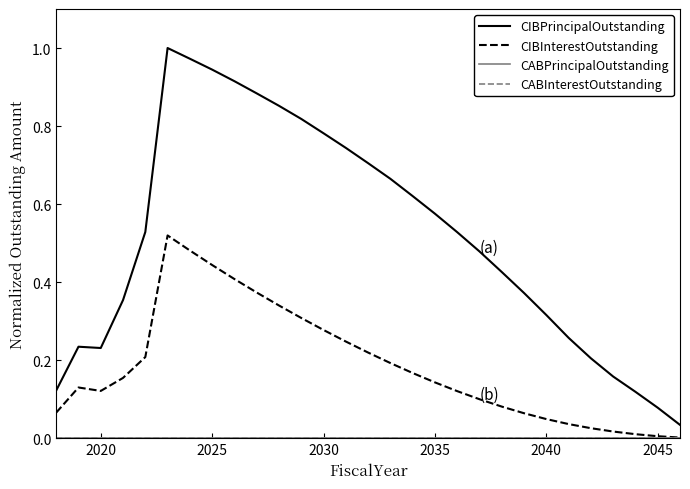

True or false: CABInterestOutstanding has more than 2 interior local peaks.

False